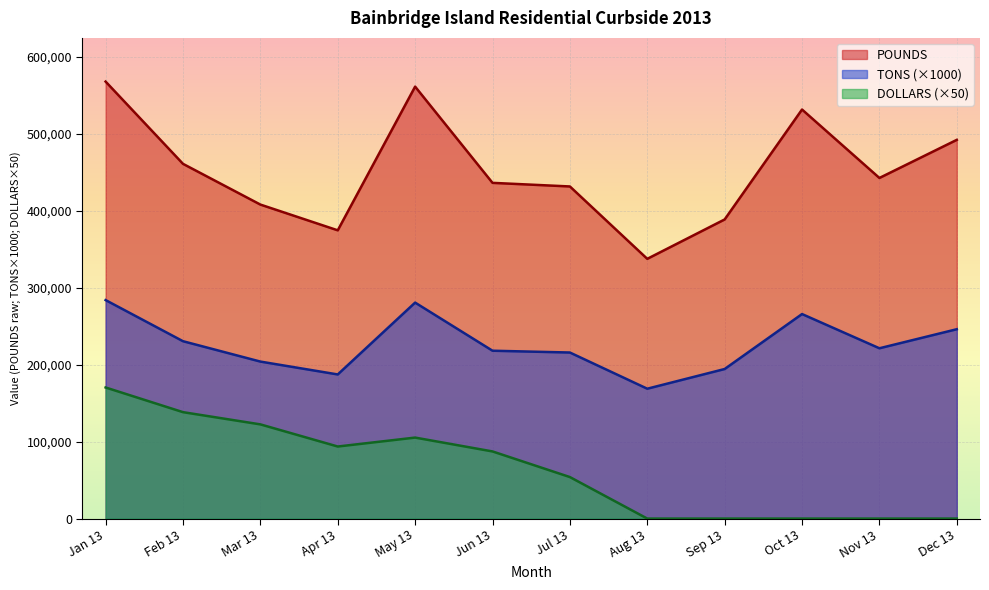

How many values in the DOLLARS series exceed 87256?

5